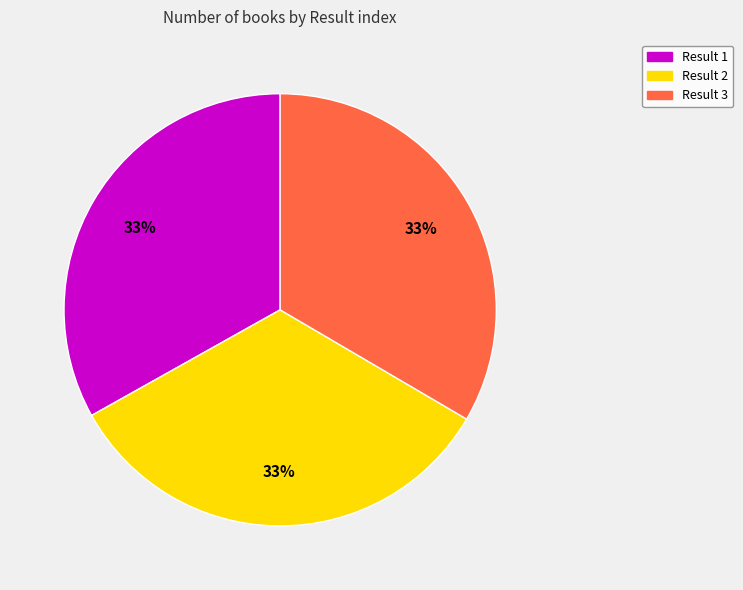

To the nearest percent, what is the average slice percentage?

33%